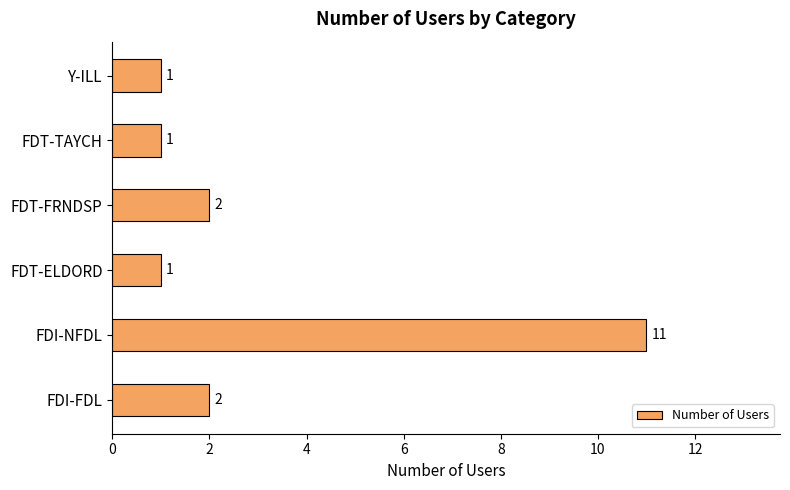

The chart shows a value of 3 at FDT-FRNDSP. True or false?

False